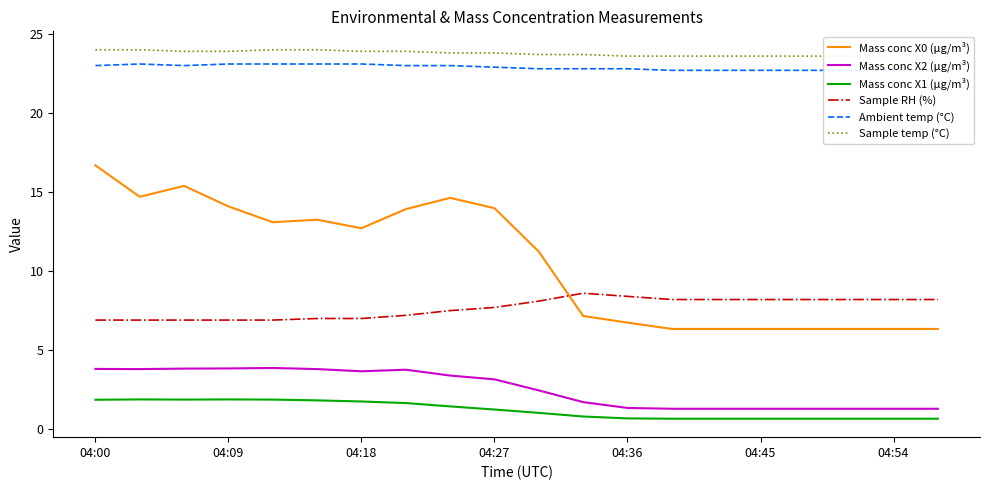

True or false: Mass conc X0 (μg/m³) and Mass conc X1 (μg/m³) intersect in this chart.

False